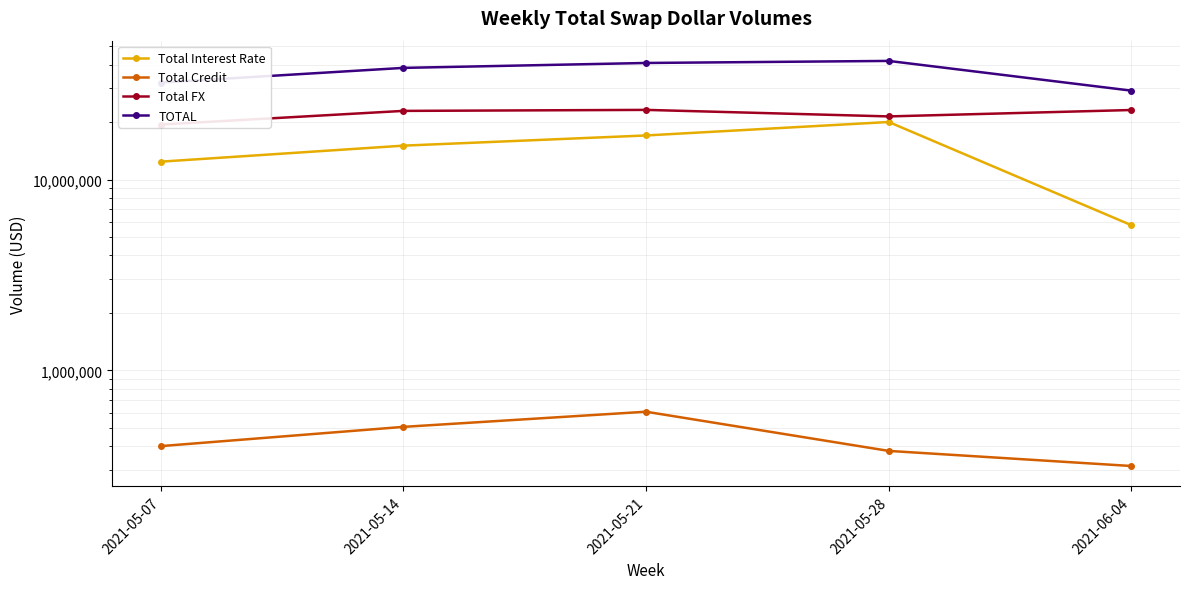

Which series has the widest spread of values?

Total Interest Rate